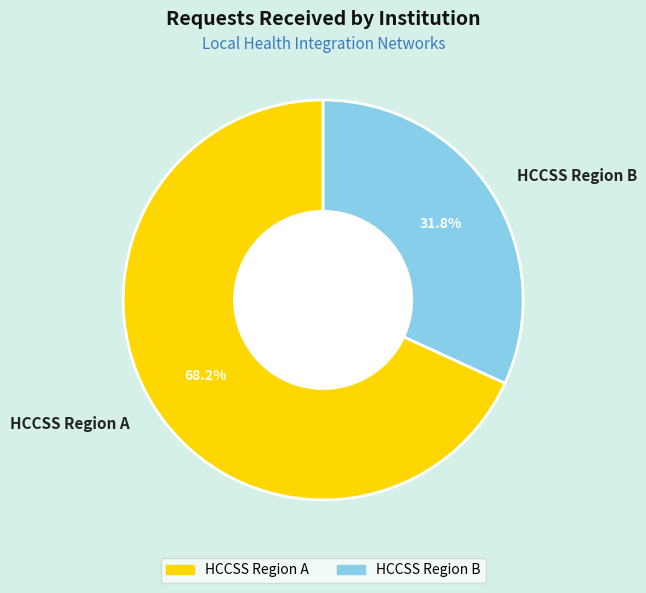

Rank the categories by value from lowest to highest.

HCCSS Region B, HCCSS Region A